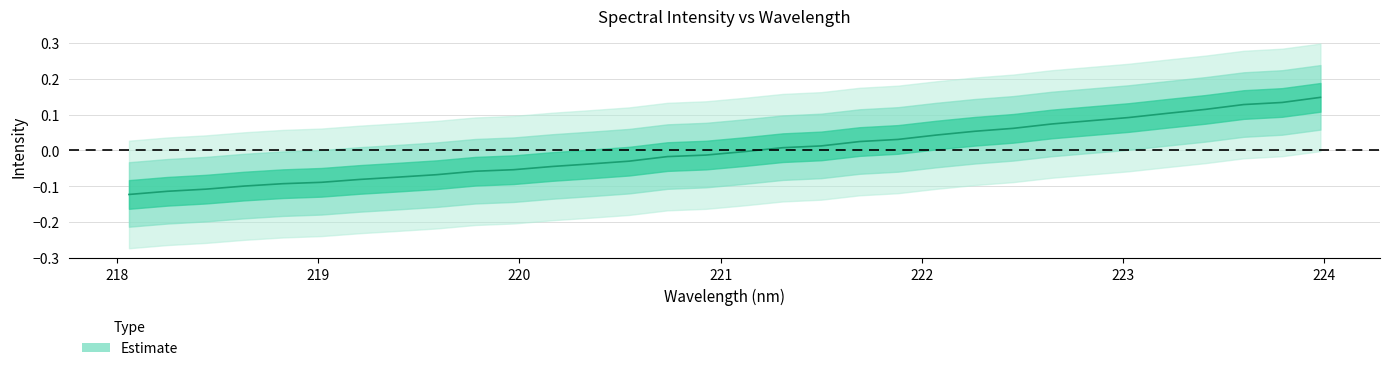

How many lines are shown in the chart?

1